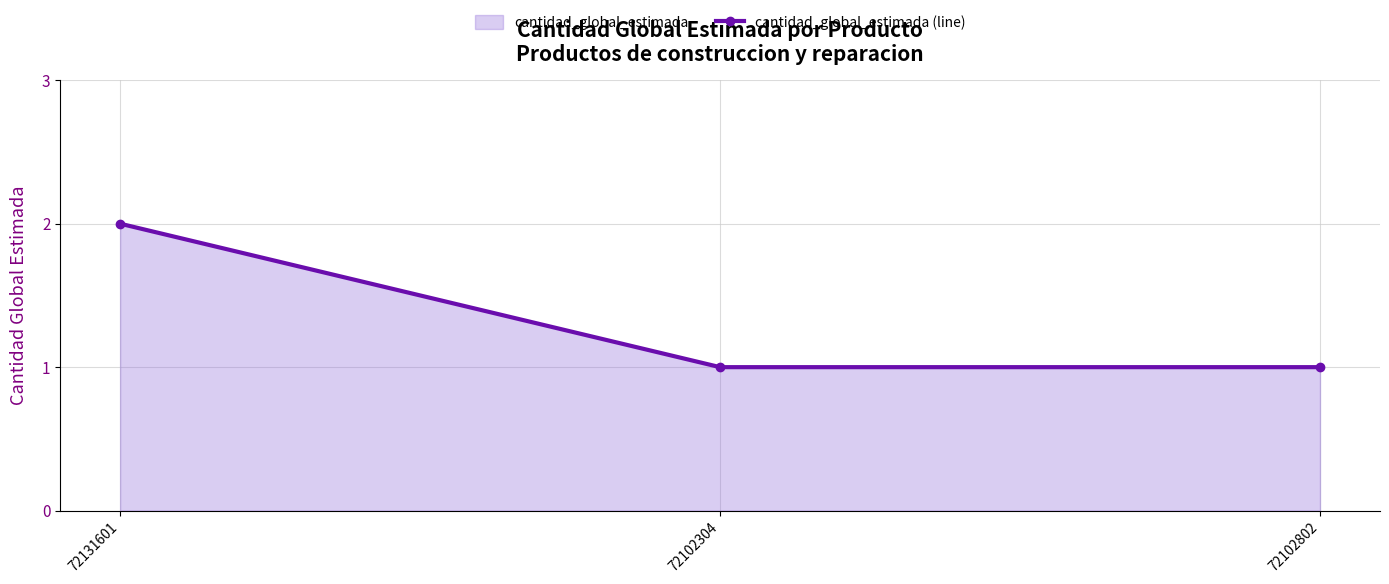

Reading left to right, extract all data points from this chart.

2	1	1